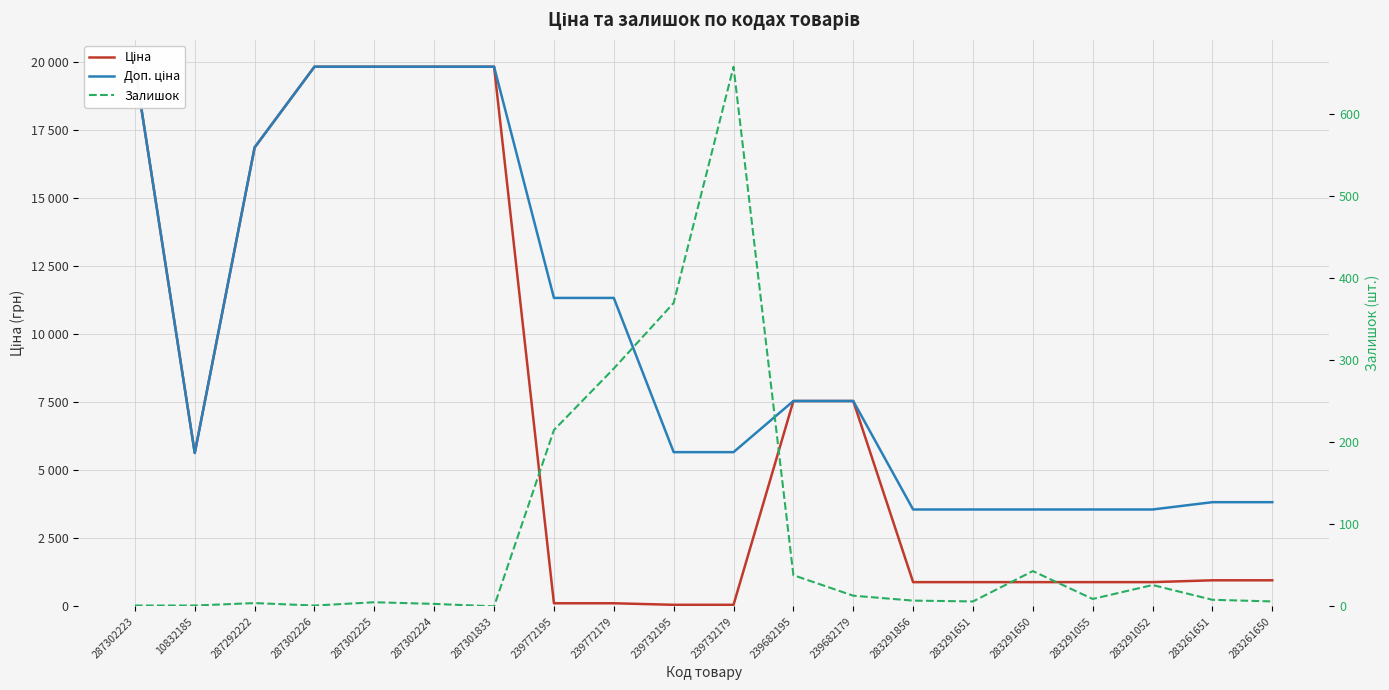

Which series has the largest total across all categories?

Доп. ціна